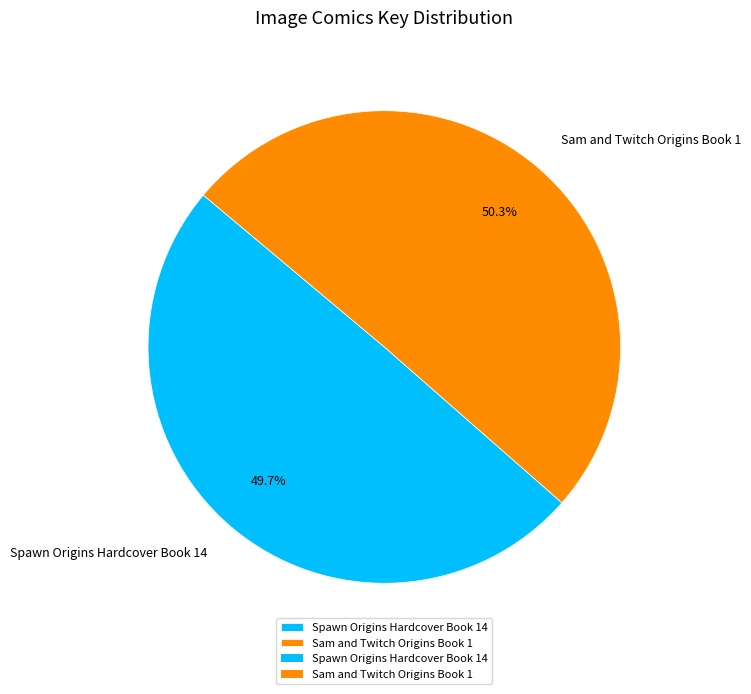

Which category has the smallest portion of the pie?

Spawn Origins Hardcover Book 14